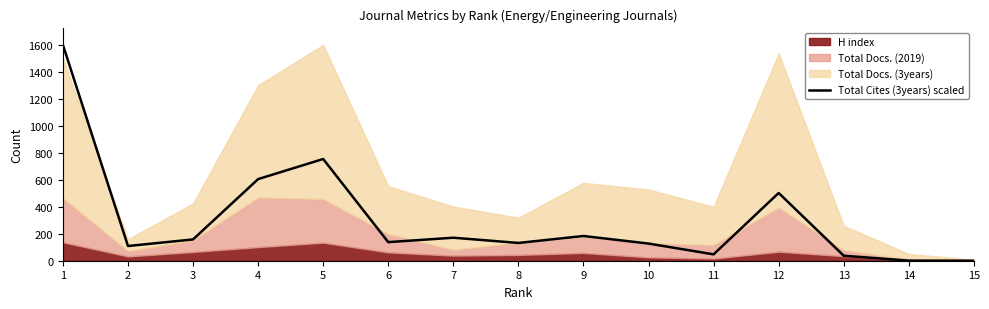

Approximately how many times larger is the value at 6 compared to 3?

0.9